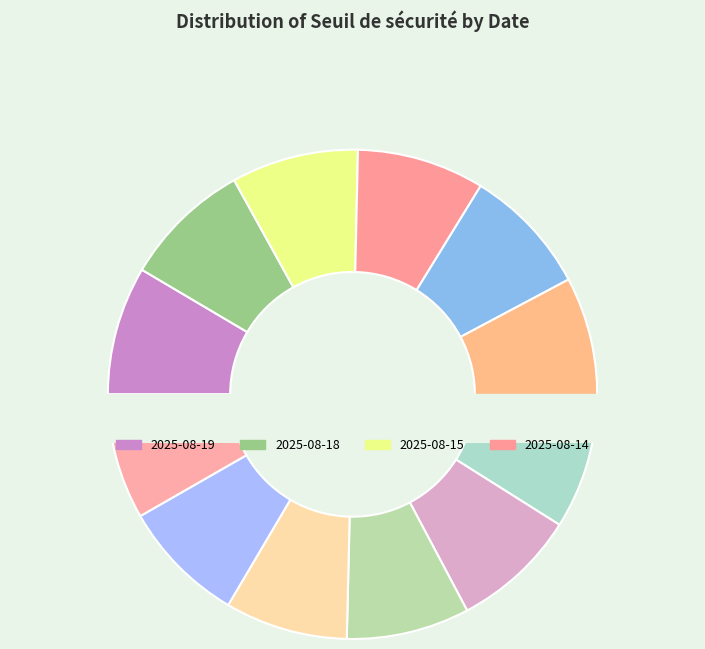

True or false: 2025-08-19 accounts for 9% of the total.

True